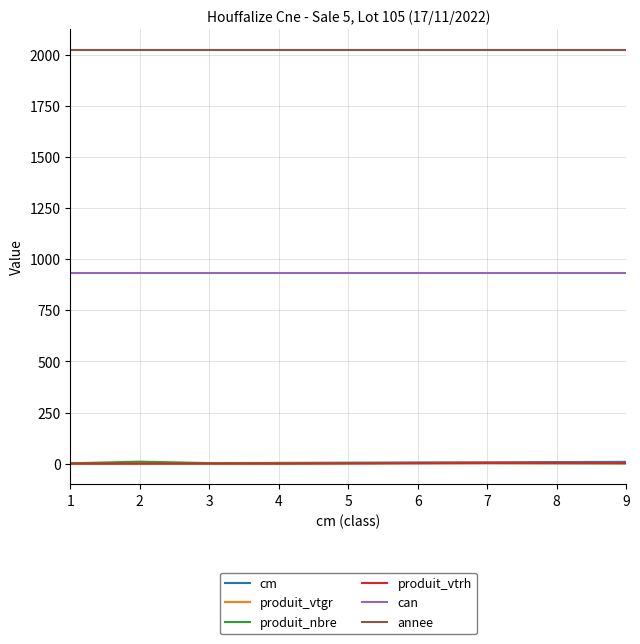

Does the chart display data point markers on the line(s)?

No